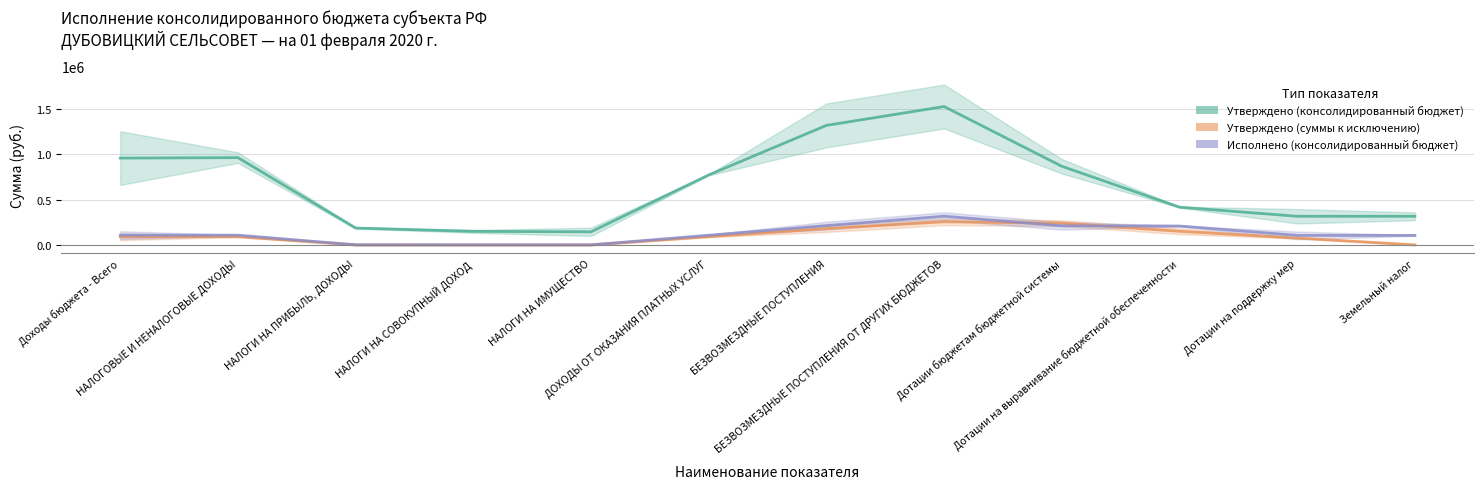

In Исполнено (консолидированный бюджет), how many points are higher than both neighbors (excluding endpoints)?

2